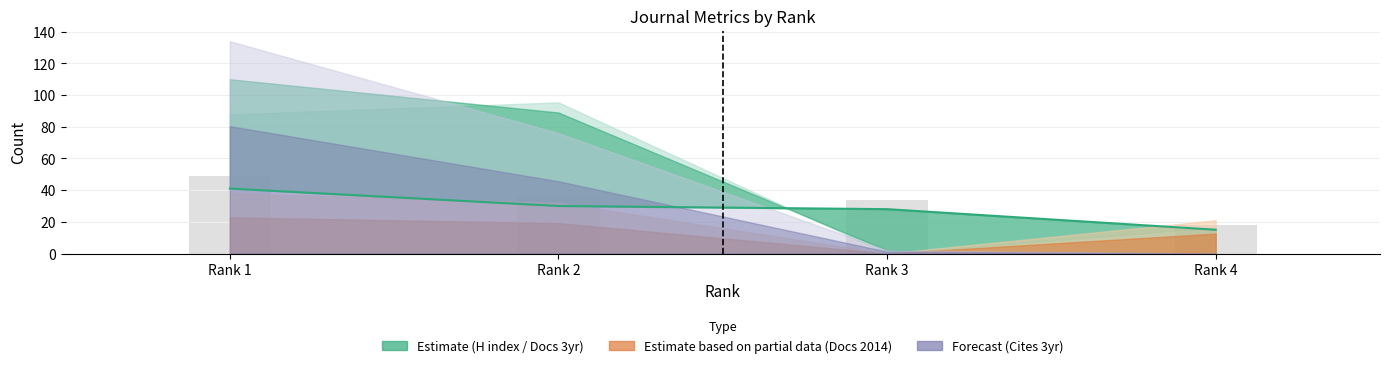

What is the minimum value shown in the chart?

15.0